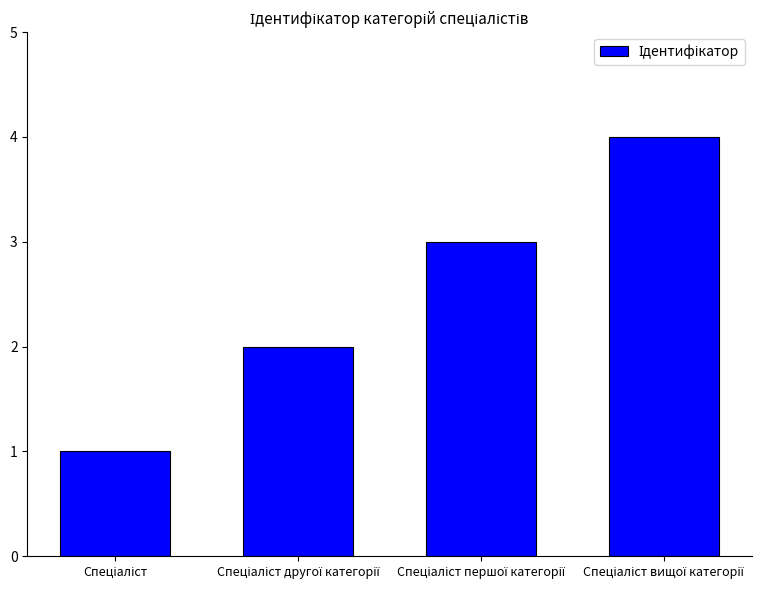

What is the maximum value shown in the chart?

4